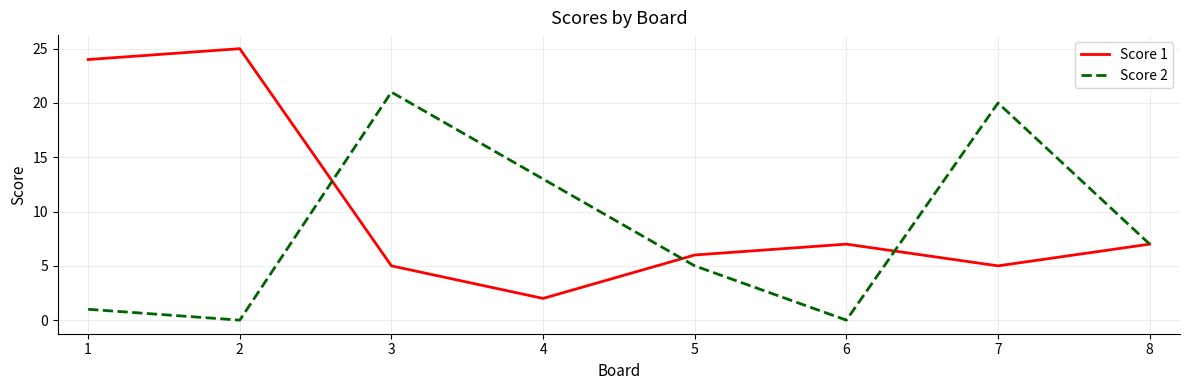

Count the number of categories in the chart.

8